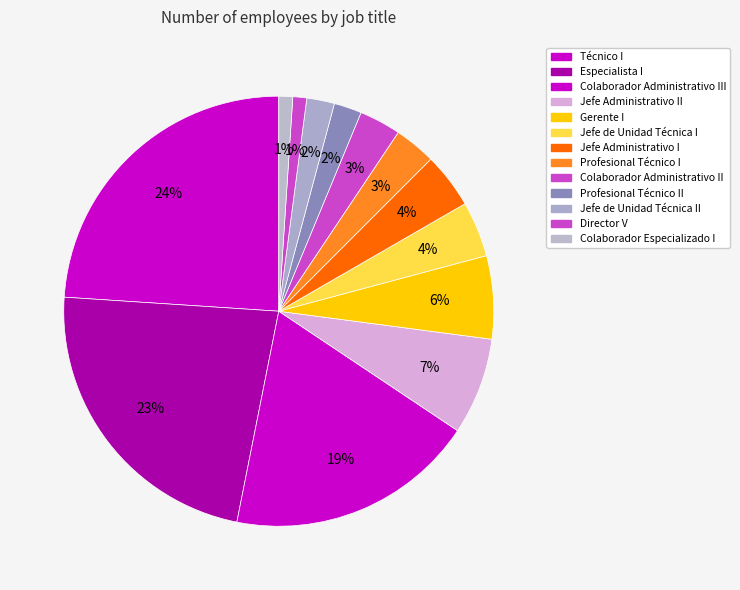

How many segments does this pie chart have?

13